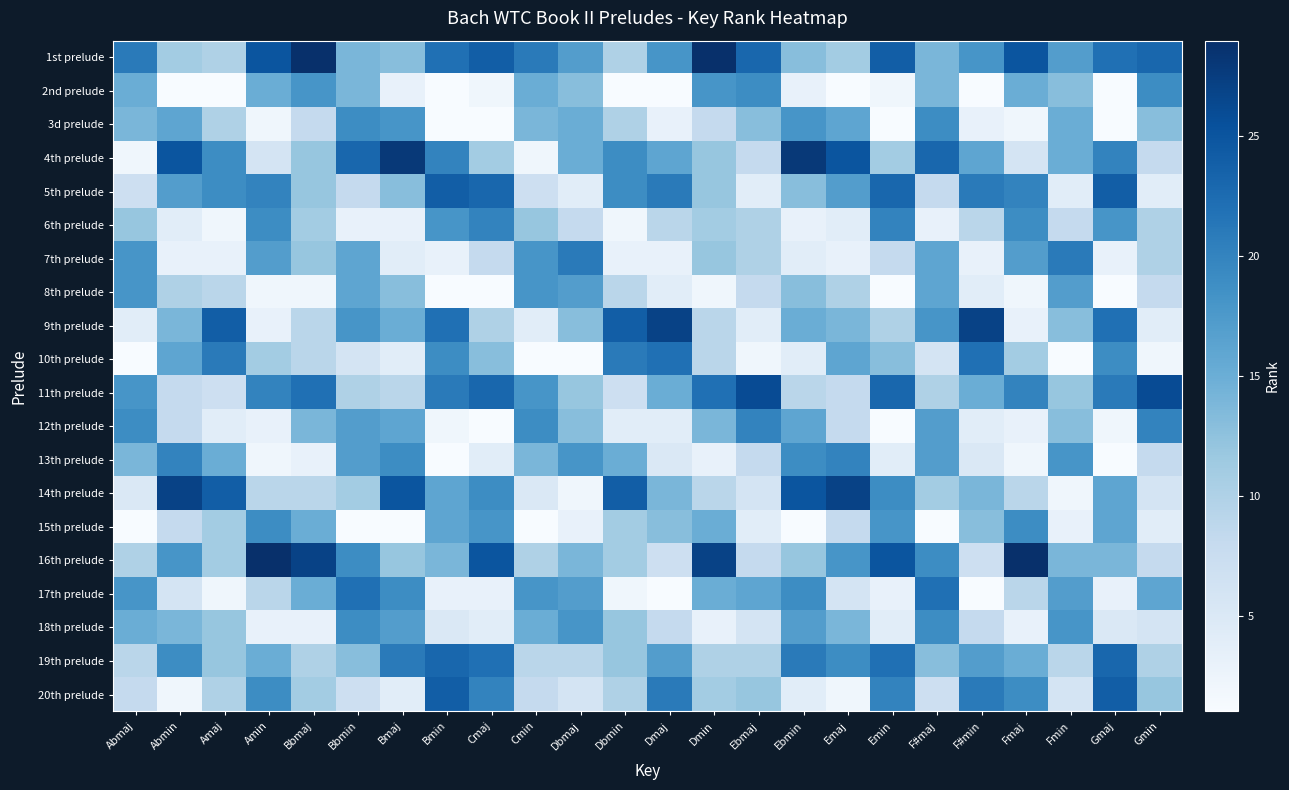

Reading left to right, list all the values displayed in this chart.

1st prelude: Abmaj=21	Abmin=11	Amaj=10	Amin=25	Bbmaj=29	Bbmin=14	Bmaj=13	Bmin=22	Cmaj=24	Cmin=21	Dbmaj=17	Dbmin=10	Dmaj=18	Dmin=29	Ebmaj=23	Ebmin=13	Emaj=11	Emin=24	F#maj=14	F#min=18	Fmaj=25	Fmin=17	Gmaj=22	Gmin=23
2nd prelude: Abmaj=15	Abmin=1	Amaj=1	Amin=15	Bbmaj=18	Bbmin=14	Bmaj=3	Bmin=1	Cmaj=2	Cmin=15	Dbmaj=13	Dbmin=1	Dmaj=1	Dmin=18	Ebmaj=19	Ebmin=3	Emaj=1	Emin=2	F#maj=14	F#min=1	Fmaj=15	Fmin=13	Gmaj=1	Gmin=19
3d prelude: Abmaj=14	Abmin=16	Amaj=10	Amin=2	Bbmaj=8	Bbmin=19	Bmaj=18	Bmin=1	Cmaj=1	Cmin=14	Dbmaj=15	Dbmin=10	Dmaj=3	Dmin=8	Ebmaj=13	Ebmin=18	Emaj=16	Emin=1	F#maj=19	F#min=3	Fmaj=2	Fmin=15	Gmaj=1	Gmin=13
4th prelude: Abmaj=2	Abmin=25	Amaj=19	Amin=6	Bbmaj=12	Bbmin=23	Bmaj=28	Bmin=20	Cmaj=11	Cmin=2	Dbmaj=15	Dbmin=19	Dmaj=16	Dmin=12	Ebmaj=8	Ebmin=28	Emaj=25	Emin=11	F#maj=23	F#min=16	Fmaj=6	Fmin=15	Gmaj=20	Gmin=8
5th prelude: Abmaj=7	Abmin=17	Amaj=19	Amin=20	Bbmaj=12	Bbmin=8	Bmaj=13	Bmin=24	Cmaj=23	Cmin=7	Dbmaj=4	Dbmin=19	Dmaj=21	Dmin=12	Ebmaj=4	Ebmin=13	Emaj=17	Emin=23	F#maj=8	F#min=21	Fmaj=20	Fmin=4	Gmaj=24	Gmin=4
6th prelude: Abmaj=12	Abmin=4	Amaj=2	Amin=19	Bbmaj=11	Bbmin=3	Bmaj=3	Bmin=18	Cmaj=20	Cmin=12	Dbmaj=8	Dbmin=2	Dmaj=9	Dmin=11	Ebmaj=10	Ebmin=3	Emaj=4	Emin=20	F#maj=3	F#min=9	Fmaj=19	Fmin=8	Gmaj=18	Gmin=10
7th prelude: Abmaj=18	Abmin=3	Amaj=3	Amin=17	Bbmaj=12	Bbmin=16	Bmaj=4	Bmin=3	Cmaj=8	Cmin=18	Dbmaj=21	Dbmin=3	Dmaj=3	Dmin=12	Ebmaj=10	Ebmin=4	Emaj=3	Emin=8	F#maj=16	F#min=3	Fmaj=17	Fmin=21	Gmaj=3	Gmin=10
8th prelude: Abmaj=18	Abmin=10	Amaj=9	Amin=2	Bbmaj=2	Bbmin=16	Bmaj=13	Bmin=1	Cmaj=1	Cmin=18	Dbmaj=17	Dbmin=9	Dmaj=4	Dmin=2	Ebmaj=8	Ebmin=13	Emaj=10	Emin=1	F#maj=16	F#min=4	Fmaj=2	Fmin=17	Gmaj=1	Gmin=8
9th prelude: Abmaj=4	Abmin=14	Amaj=24	Amin=3	Bbmaj=9	Bbmin=18	Bmaj=15	Bmin=22	Cmaj=10	Cmin=4	Dbmaj=13	Dbmin=24	Dmaj=27	Dmin=9	Ebmaj=4	Ebmin=15	Emaj=14	Emin=10	F#maj=18	F#min=27	Fmaj=3	Fmin=13	Gmaj=22	Gmin=4
10th prelude: Abmaj=1	Abmin=16	Amaj=21	Amin=11	Bbmaj=9	Bbmin=6	Bmaj=4	Bmin=19	Cmaj=13	Cmin=1	Dbmaj=1	Dbmin=21	Dmaj=22	Dmin=9	Ebmaj=2	Ebmin=4	Emaj=16	Emin=13	F#maj=6	F#min=22	Fmaj=11	Fmin=1	Gmaj=19	Gmin=2
11th prelude: Abmaj=18	Abmin=8	Amaj=7	Amin=20	Bbmaj=22	Bbmin=10	Bmaj=9	Bmin=21	Cmaj=23	Cmin=18	Dbmaj=12	Dbmin=7	Dmaj=15	Dmin=22	Ebmaj=26	Ebmin=9	Emaj=8	Emin=23	F#maj=10	F#min=15	Fmaj=20	Fmin=12	Gmaj=21	Gmin=26
12th prelude: Abmaj=19	Abmin=8	Amaj=4	Amin=3	Bbmaj=14	Bbmin=17	Bmaj=16	Bmin=2	Cmaj=1	Cmin=19	Dbmaj=13	Dbmin=4	Dmaj=4	Dmin=14	Ebmaj=20	Ebmin=16	Emaj=8	Emin=1	F#maj=17	F#min=4	Fmaj=3	Fmin=13	Gmaj=2	Gmin=20
13th prelude: Abmaj=14	Abmin=20	Amaj=15	Amin=2	Bbmaj=3	Bbmin=17	Bmaj=19	Bmin=1	Cmaj=4	Cmin=14	Dbmaj=18	Dbmin=15	Dmaj=5	Dmin=3	Ebmaj=8	Ebmin=19	Emaj=20	Emin=4	F#maj=17	F#min=5	Fmaj=2	Fmin=18	Gmaj=1	Gmin=8
14th prelude: Abmaj=5	Abmin=27	Amaj=24	Amin=9	Bbmaj=9	Bbmin=11	Bmaj=25	Bmin=16	Cmaj=19	Cmin=5	Dbmaj=2	Dbmin=24	Dmaj=14	Dmin=9	Ebmaj=6	Ebmin=25	Emaj=27	Emin=19	F#maj=11	F#min=14	Fmaj=9	Fmin=2	Gmaj=16	Gmin=6
15th prelude: Abmaj=1	Abmin=8	Amaj=11	Amin=19	Bbmaj=15	Bbmin=1	Bmaj=1	Bmin=16	Cmaj=18	Cmin=1	Dbmaj=3	Dbmin=11	Dmaj=13	Dmin=15	Ebmaj=4	Ebmin=1	Emaj=8	Emin=18	F#maj=1	F#min=13	Fmaj=19	Fmin=3	Gmaj=16	Gmin=4
16th prelude: Abmaj=10	Abmin=18	Amaj=11	Amin=29	Bbmaj=27	Bbmin=19	Bmaj=12	Bmin=14	Cmaj=25	Cmin=10	Dbmaj=14	Dbmin=11	Dmaj=7	Dmin=27	Ebmaj=8	Ebmin=12	Emaj=18	Emin=25	F#maj=19	F#min=7	Fmaj=29	Fmin=14	Gmaj=14	Gmin=8
17th prelude: Abmaj=18	Abmin=6	Amaj=2	Amin=9	Bbmaj=15	Bbmin=22	Bmaj=19	Bmin=3	Cmaj=3	Cmin=18	Dbmaj=17	Dbmin=2	Dmaj=1	Dmin=15	Ebmaj=16	Ebmin=19	Emaj=6	Emin=3	F#maj=22	F#min=1	Fmaj=9	Fmin=17	Gmaj=3	Gmin=16
18th prelude: Abmaj=15	Abmin=14	Amaj=12	Amin=3	Bbmaj=3	Bbmin=19	Bmaj=17	Bmin=5	Cmaj=4	Cmin=15	Dbmaj=18	Dbmin=12	Dmaj=8	Dmin=3	Ebmaj=6	Ebmin=17	Emaj=14	Emin=4	F#maj=19	F#min=8	Fmaj=3	Fmin=18	Gmaj=5	Gmin=6
19th prelude: Abmaj=9	Abmin=19	Amaj=12	Amin=15	Bbmaj=10	Bbmin=13	Bmaj=21	Bmin=23	Cmaj=22	Cmin=9	Dbmaj=9	Dbmin=12	Dmaj=17	Dmin=10	Ebmaj=10	Ebmin=21	Emaj=19	Emin=22	F#maj=13	F#min=17	Fmaj=15	Fmin=9	Gmaj=23	Gmin=10
20th prelude: Abmaj=8	Abmin=2	Amaj=10	Amin=19	Bbmaj=11	Bbmin=7	Bmaj=4	Bmin=24	Cmaj=20	Cmin=8	Dbmaj=6	Dbmin=10	Dmaj=21	Dmin=11	Ebmaj=12	Ebmin=4	Emaj=2	Emin=20	F#maj=7	F#min=21	Fmaj=19	Fmin=6	Gmaj=24	Gmin=12